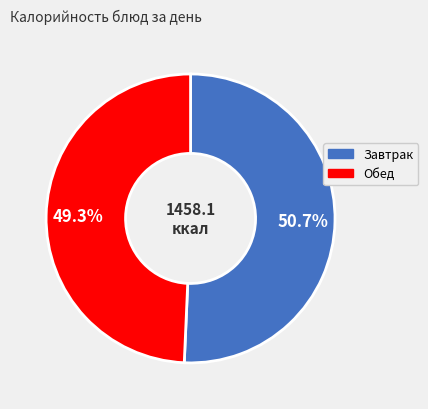

What is the ratio of the value at Обед to the value at Завтрак?

1.0